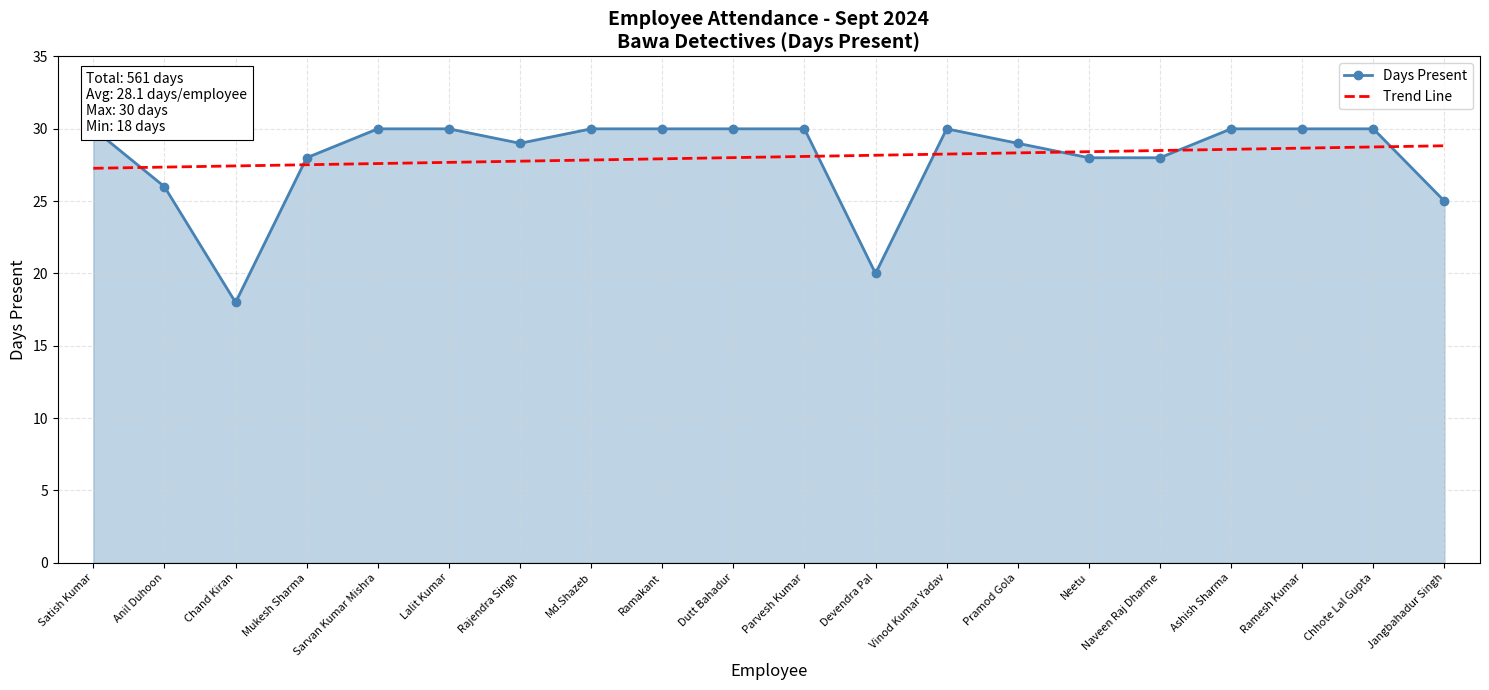

Rank the series at Naveen Raj Dharme from highest to lowest value.

Trend Line, Days Present